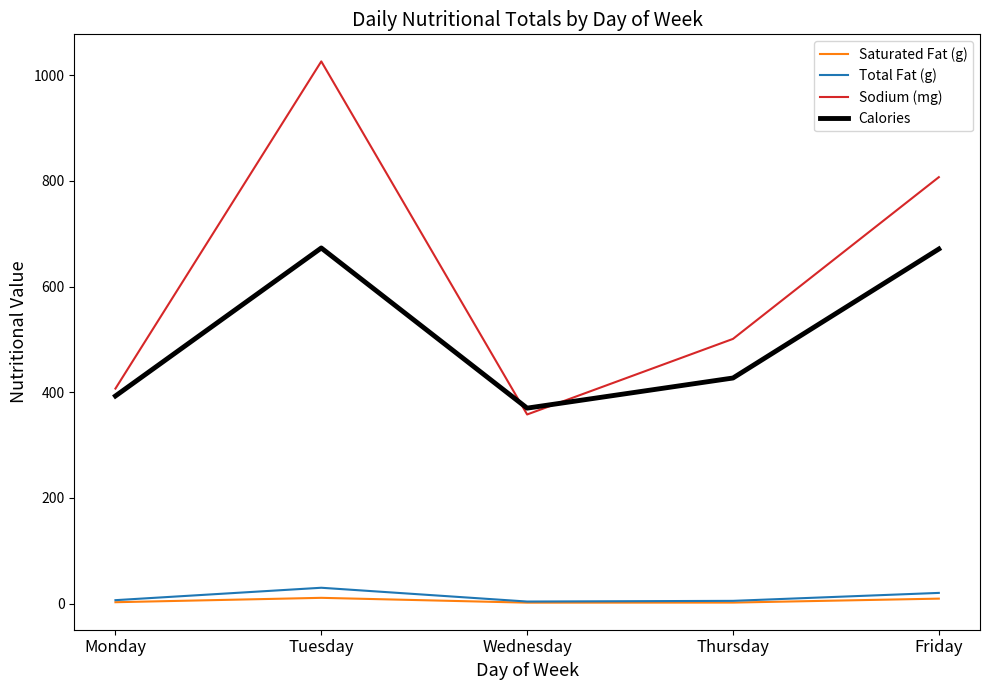

How many interior local valleys does the Saturated Fat (g) series have?

1